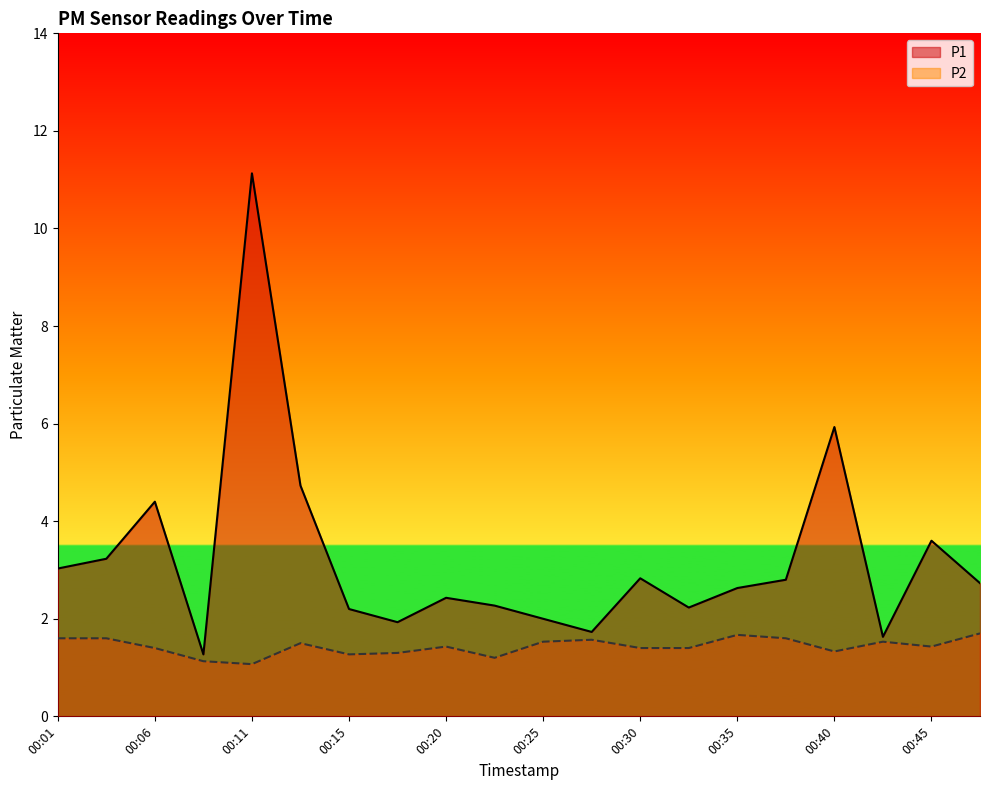

The value of P1 at 00:13 is 4.7. True or false?

True